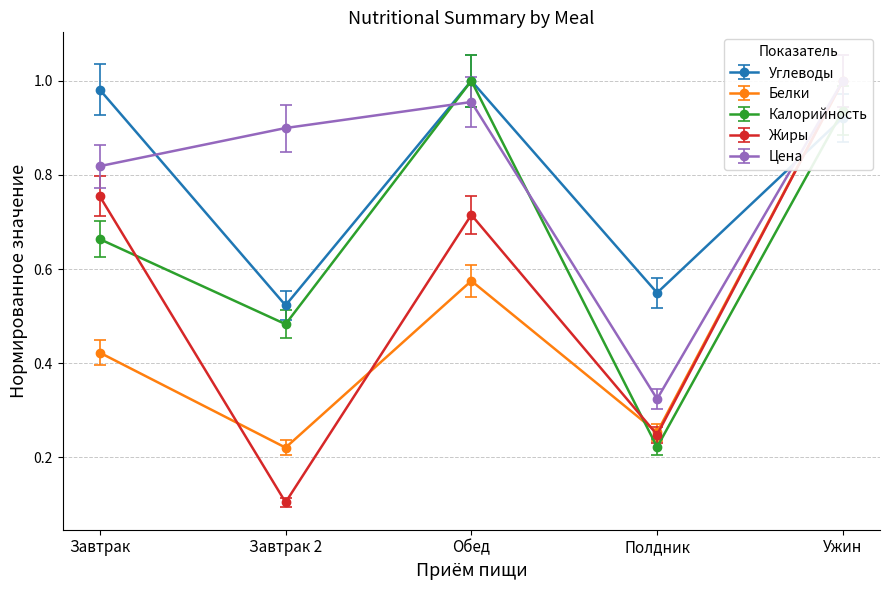

List the labels in order of Углеводы value, largest first.

Обед, Завтрак, Ужин, Полдник, Завтрак 2